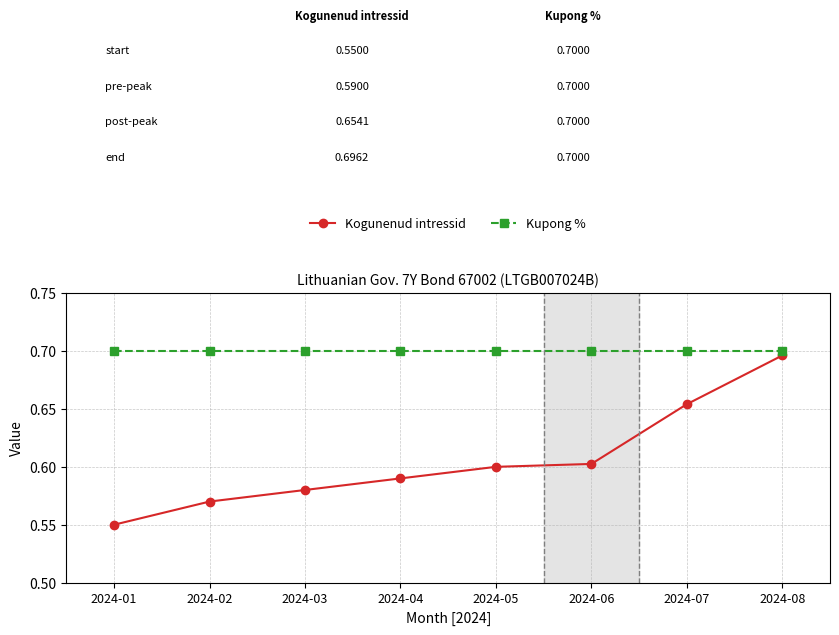

Rank the series by their average value, from highest to lowest.

Kupong %, Kogunenud intressid